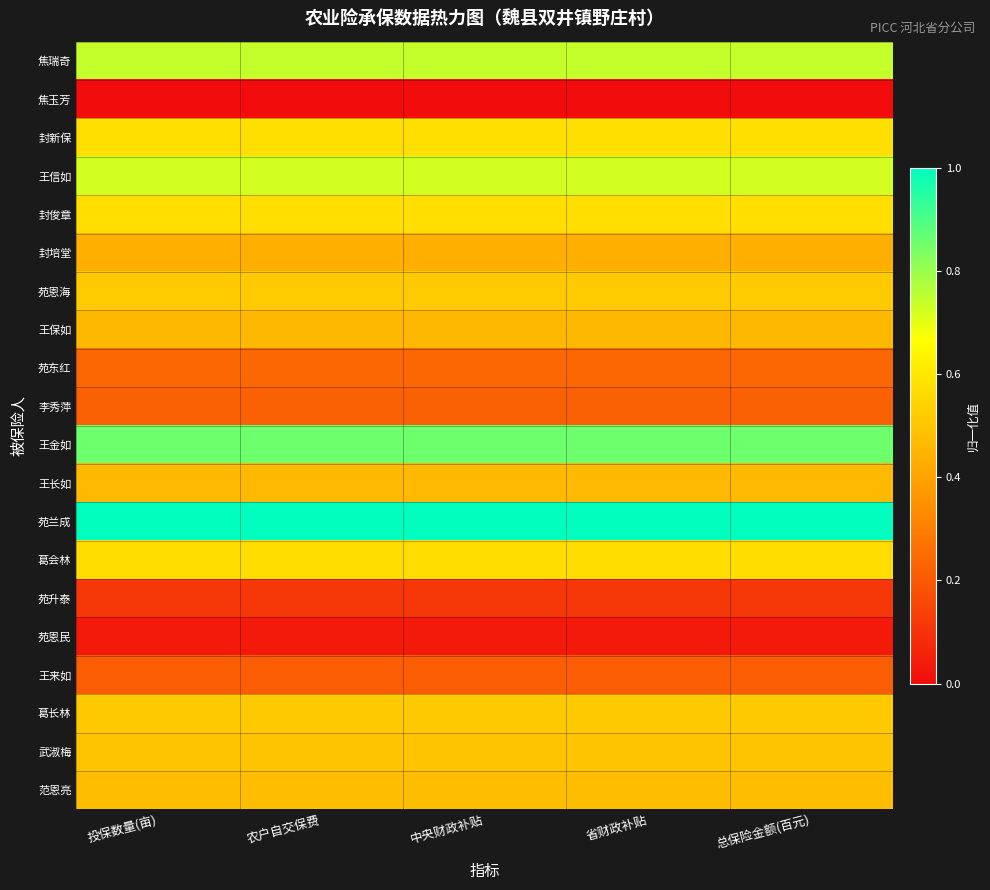

Count the number of categories in the chart.

5